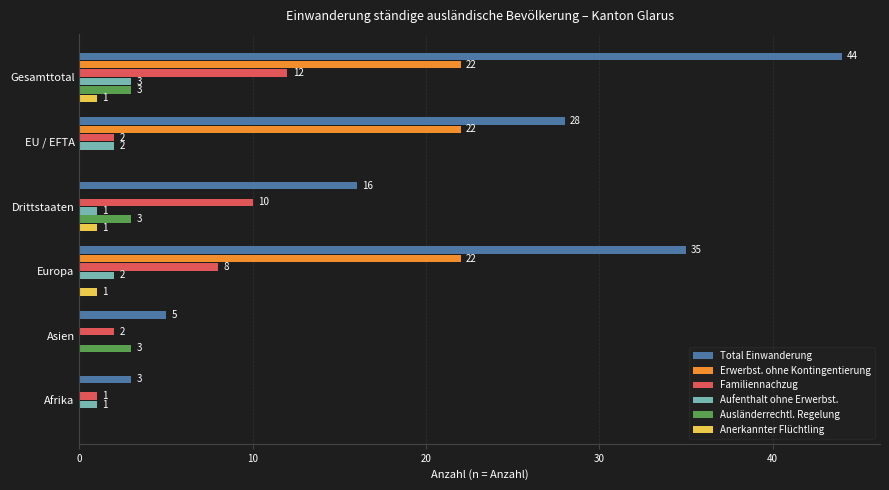

True or false: Erwerbst. ohne Kontingentierung has a value of -8 at Afrika.

False